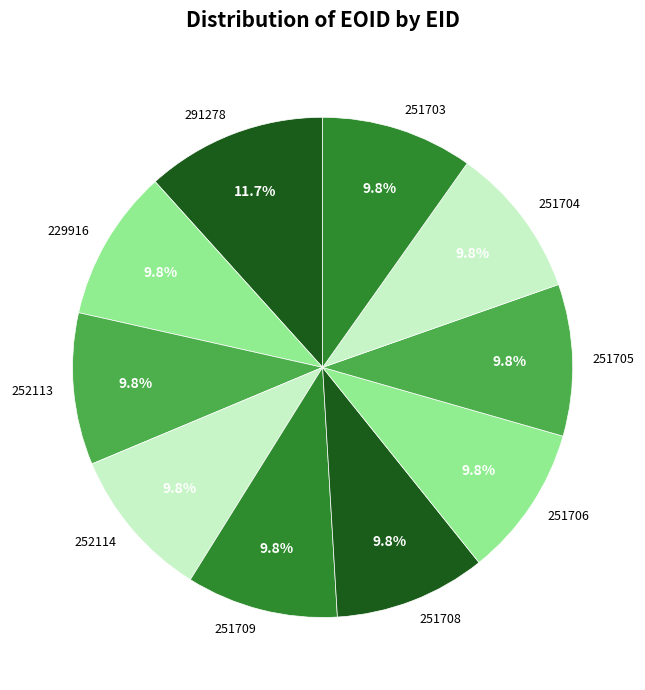

To the nearest percent, what is the average slice percentage?

10%